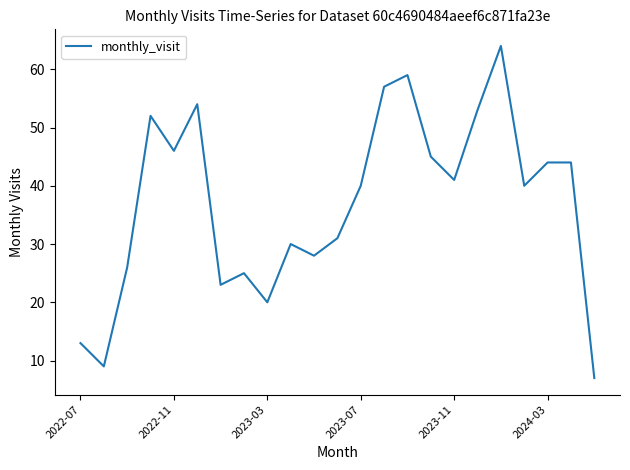

What is the smallest value displayed?

7